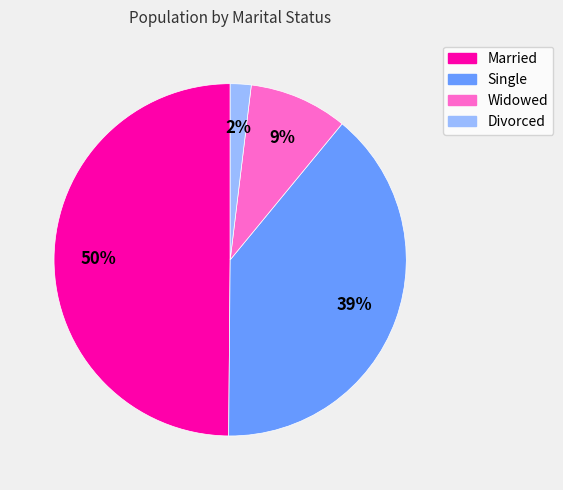

Count the number of slices in the pie.

4